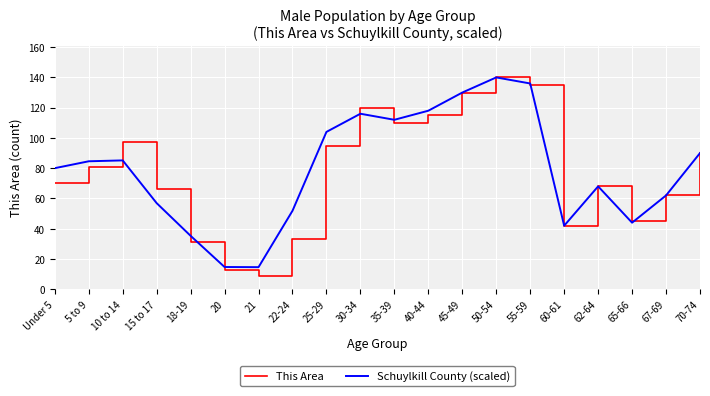

What is the sum of the Schuylkill County (scaled) values at 10 to 14 and 55-59?

221.2